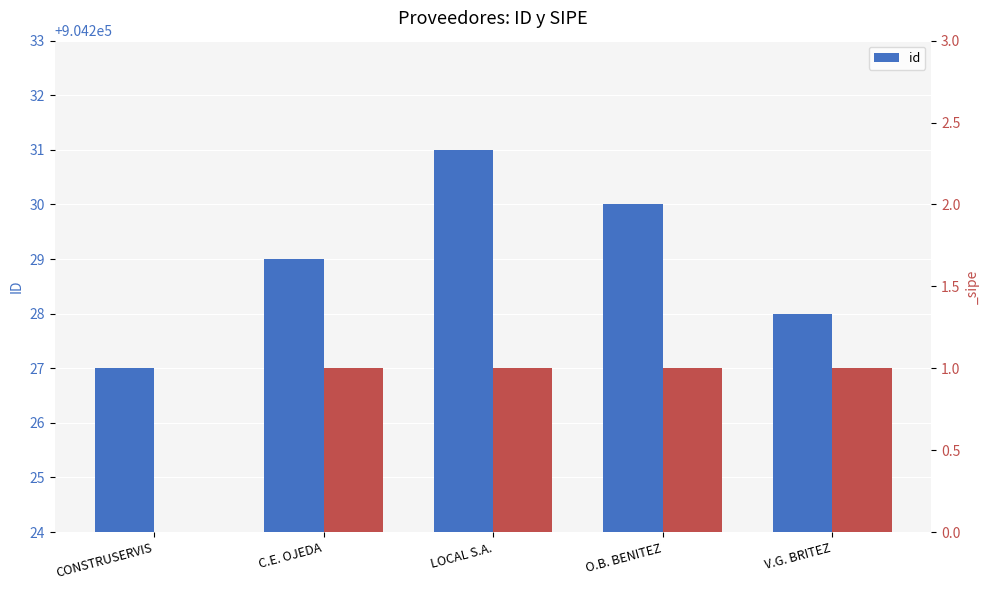

How many values are between 904228 and 904230?

3